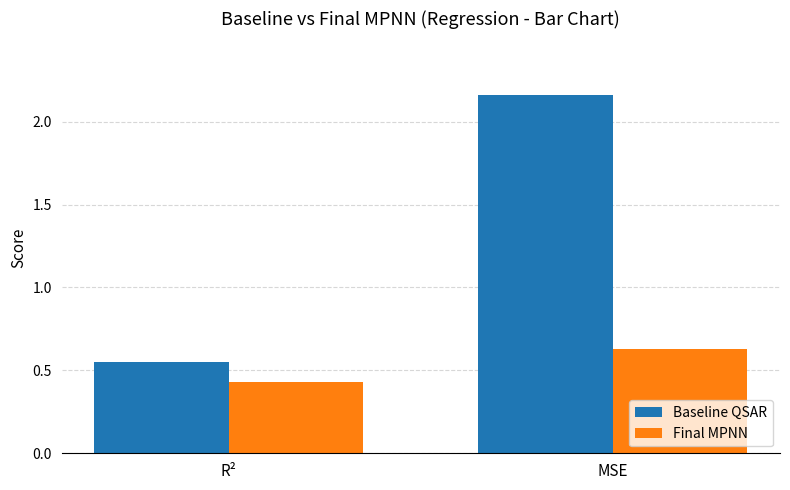

Which series has the largest total across all categories?

Baseline QSAR